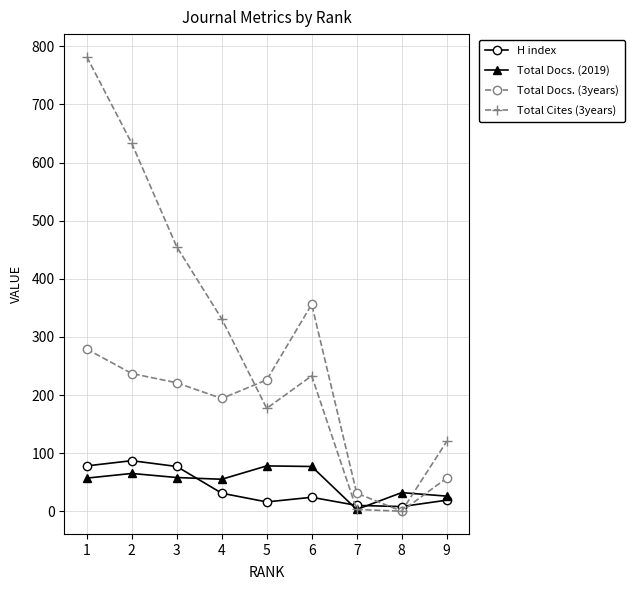

At 6, list the series in order from largest to smallest.

Total Docs. (3years), Total Cites (3years), Total Docs. (2019), H index